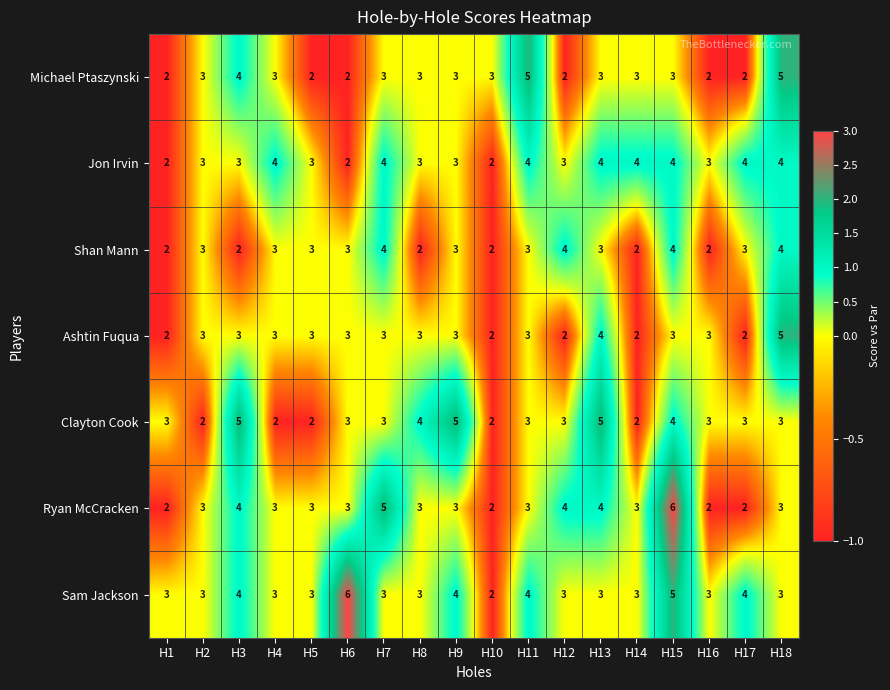

What is the approximate value of Clayton Cook at H18?

3